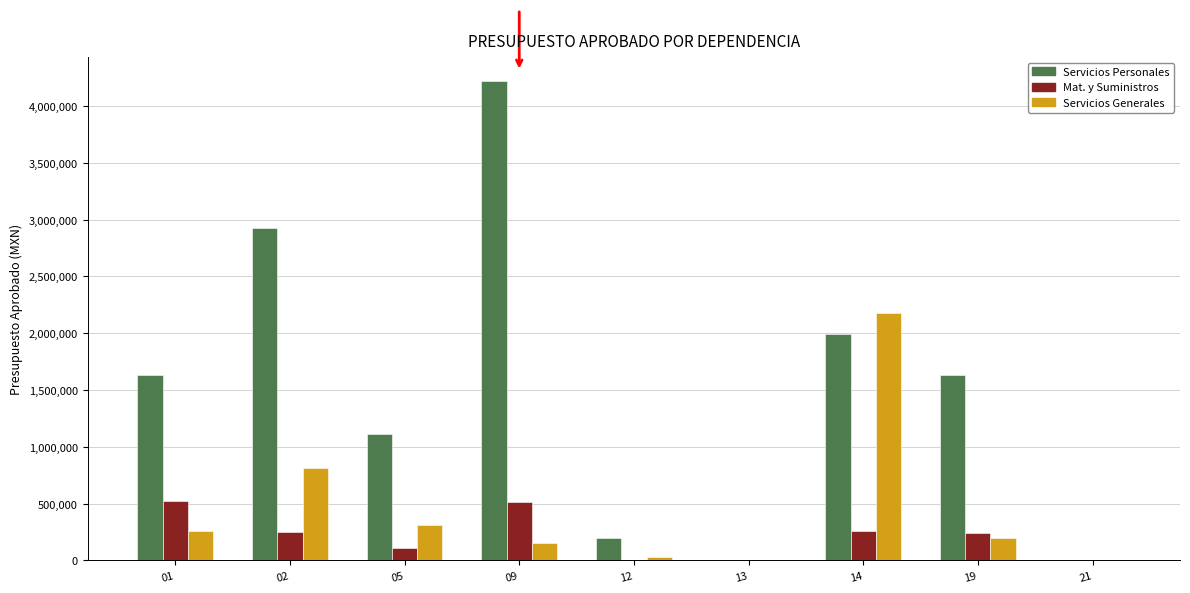

What is the sum of the Servicios Generales values at 09 and 21?

155076.1